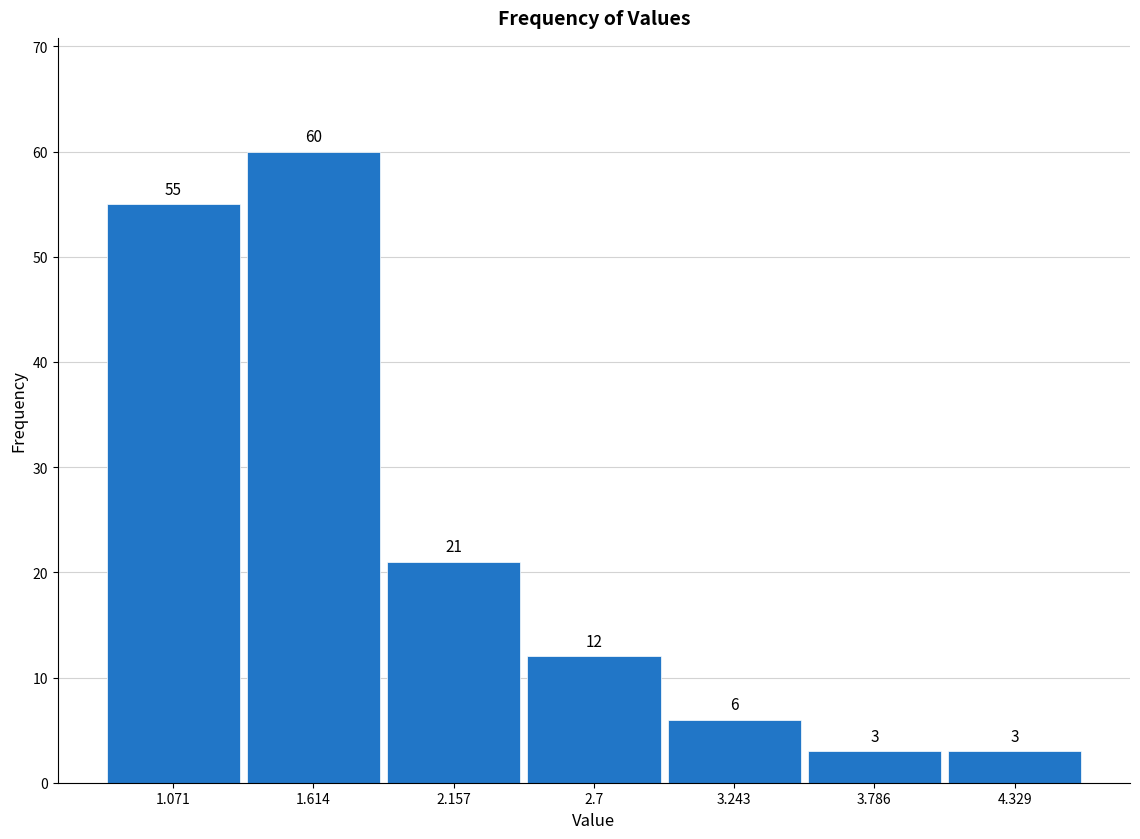

How tall is the bar that spans 2.4 to 3.0 on the x-axis? The bar edges are not printed on the chart, so give them approximately, as read against the axis.

12